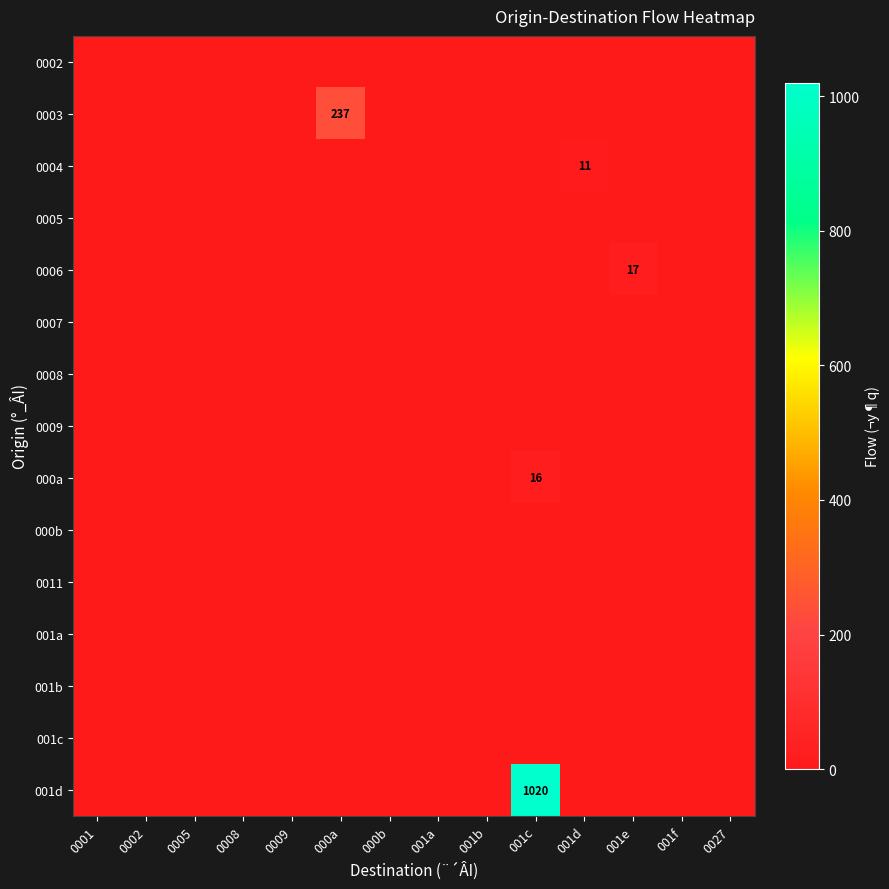

Is the value of 001d at 000a greater than the value of 000a at 0001?

No